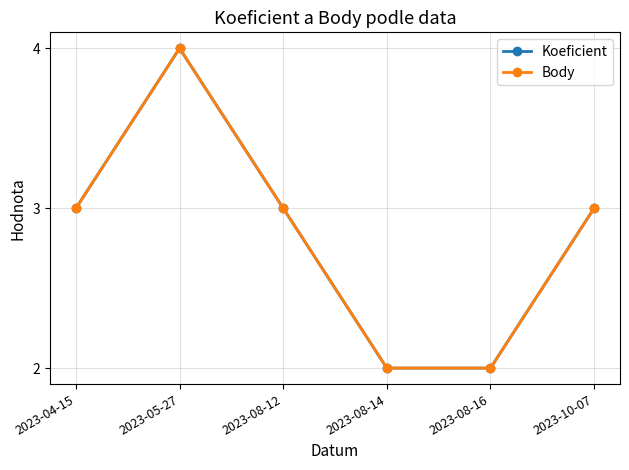

Does the chart have visible grid lines?

Yes